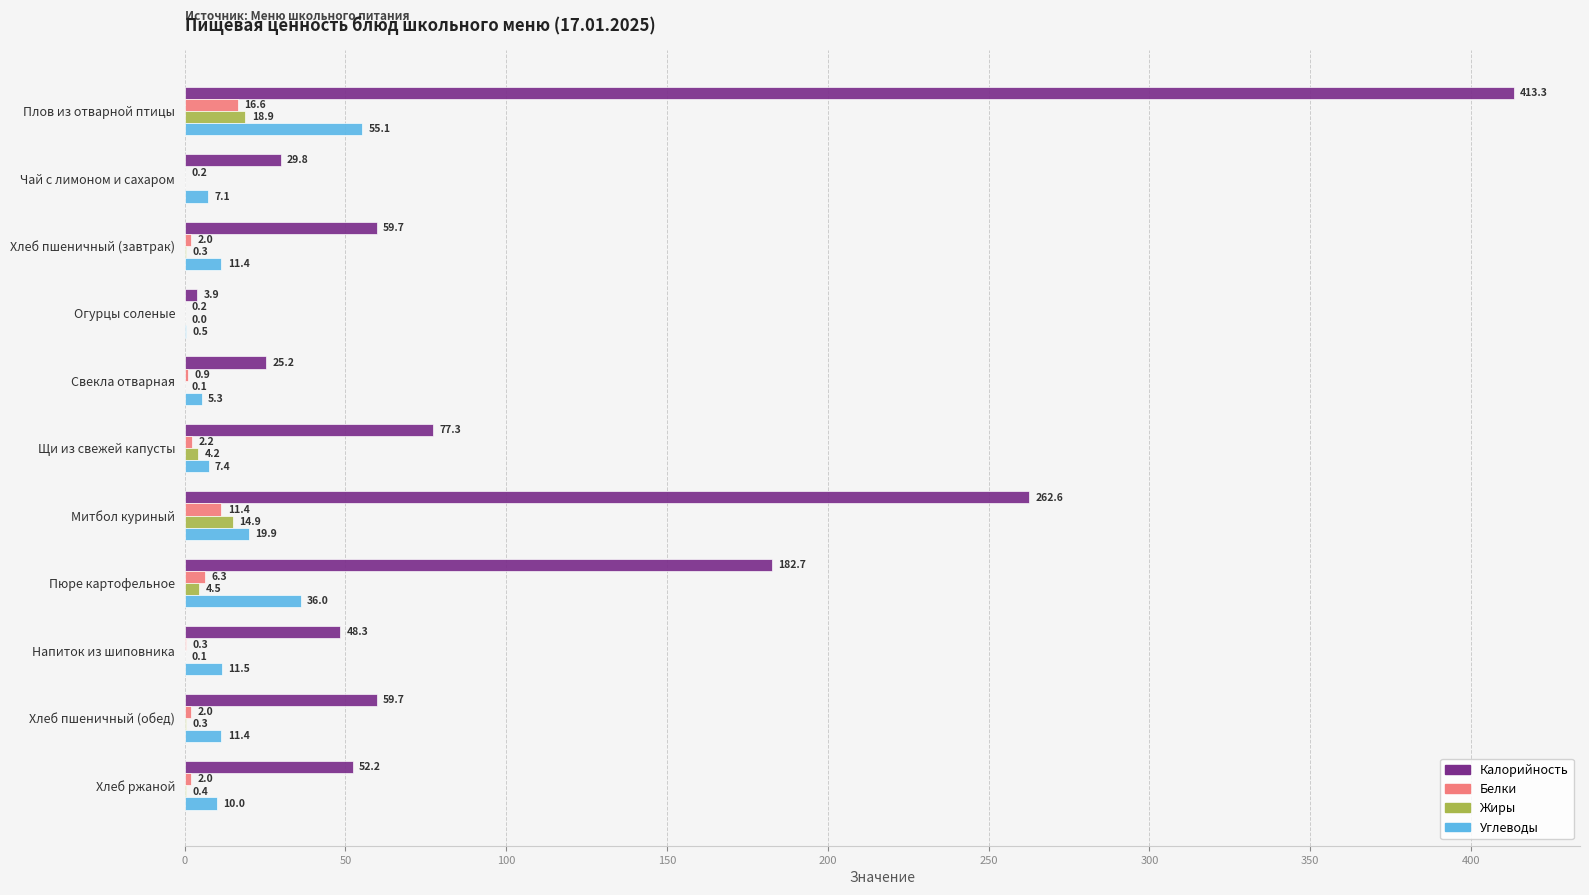

What is the total value across all series at Напиток из шиповника?

60.2